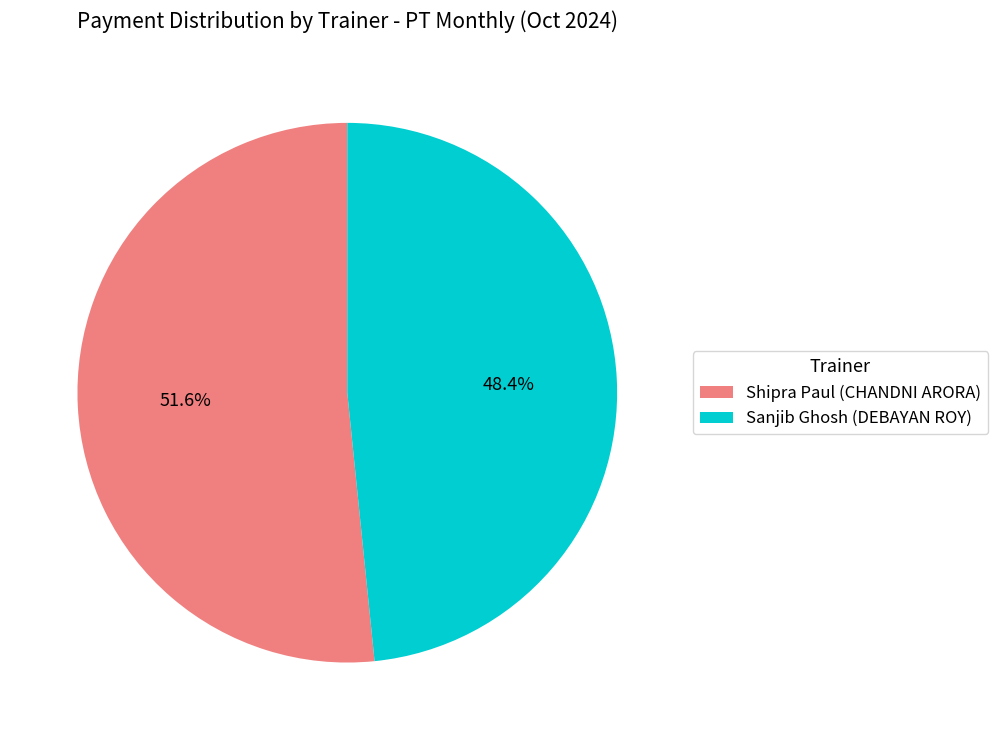

Which category has the smallest portion of the pie?

Sanjib Ghosh (DEBAYAN ROY)